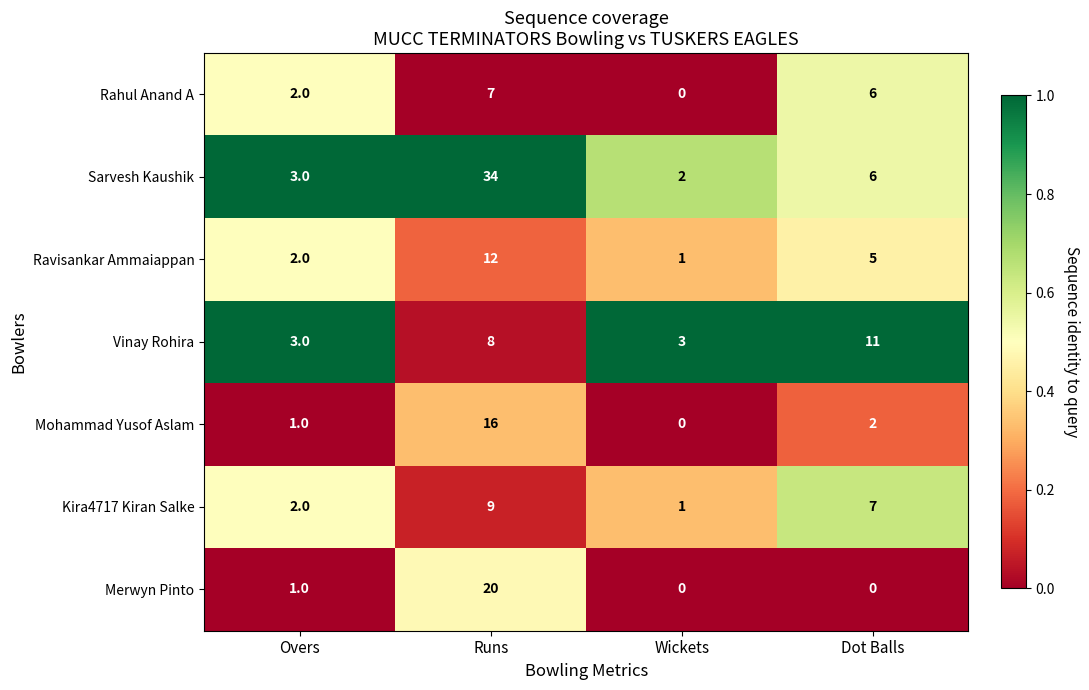

Is it true that Vinay Rohira equals 4 at Overs?

False